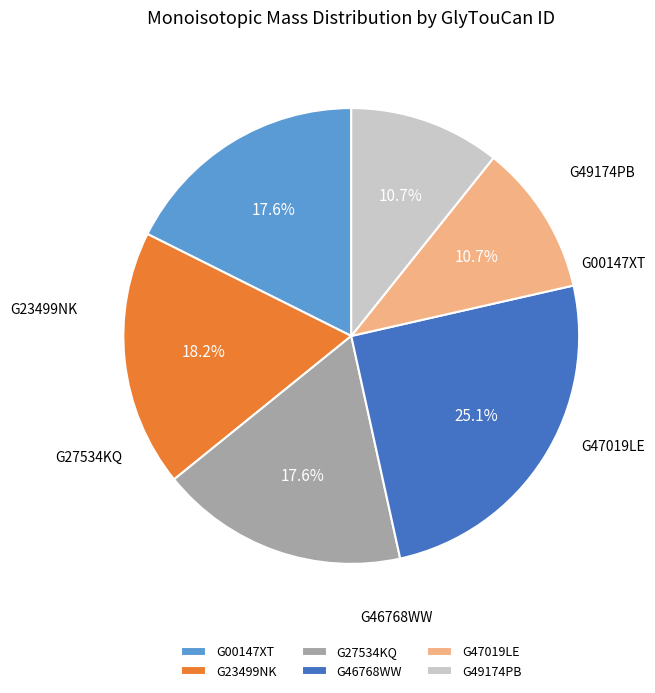

How many segments does this pie chart have?

6